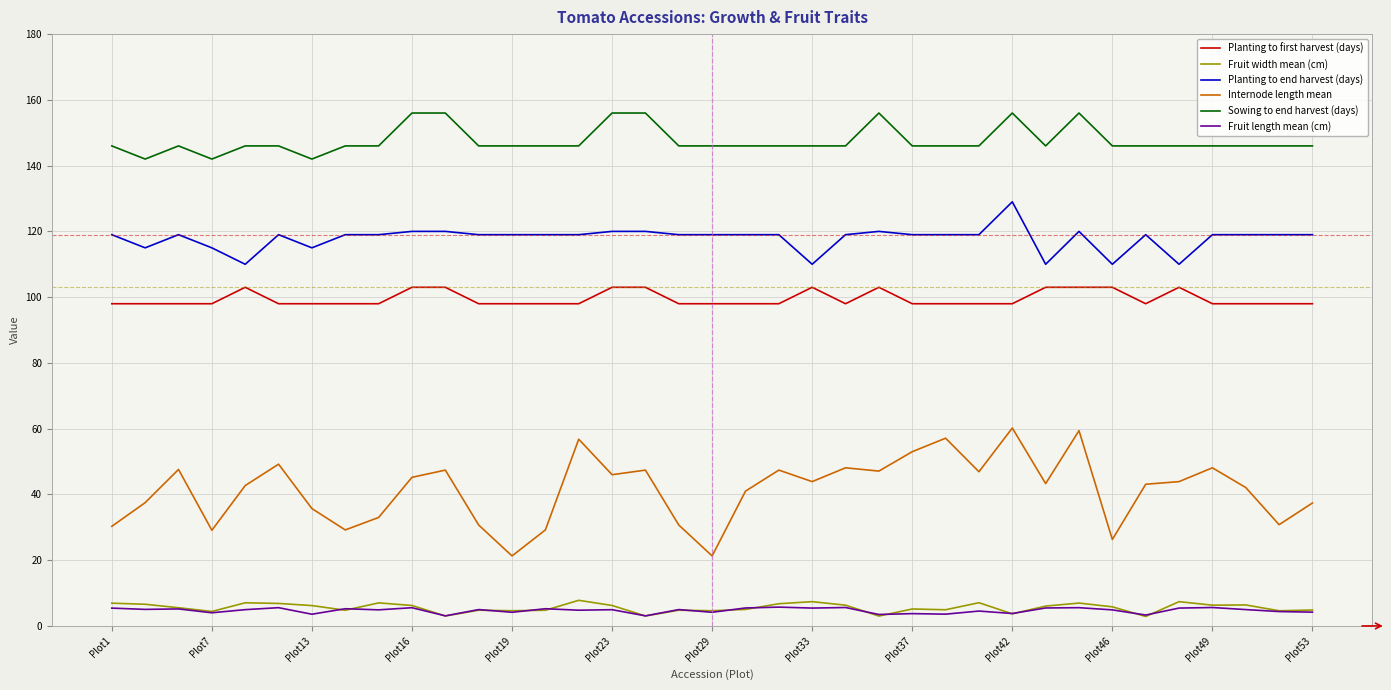

Which series has the largest range (max minus min)?

Internode length mean